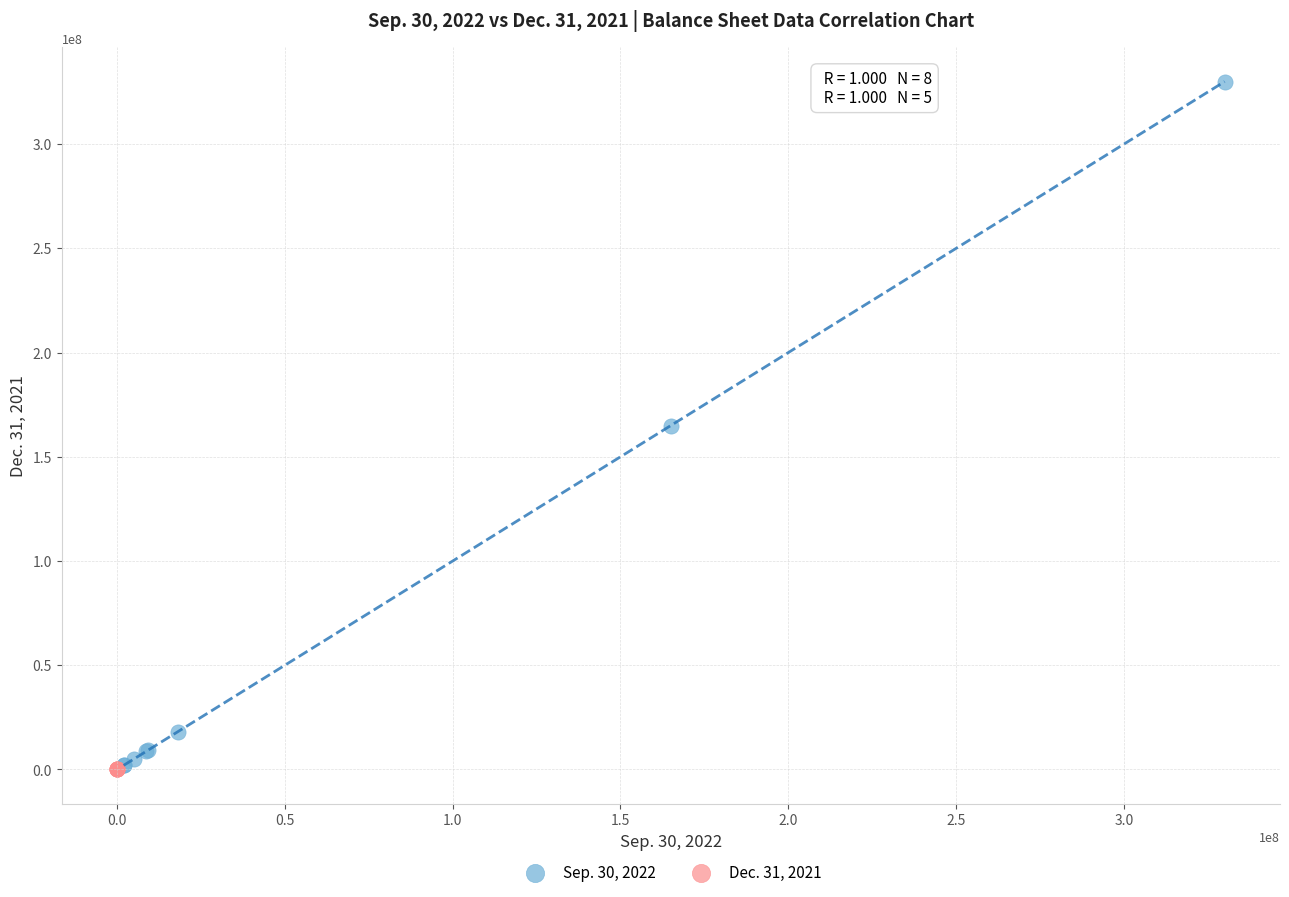

Which series contains the highest Y value?

Sep. 30, 2022